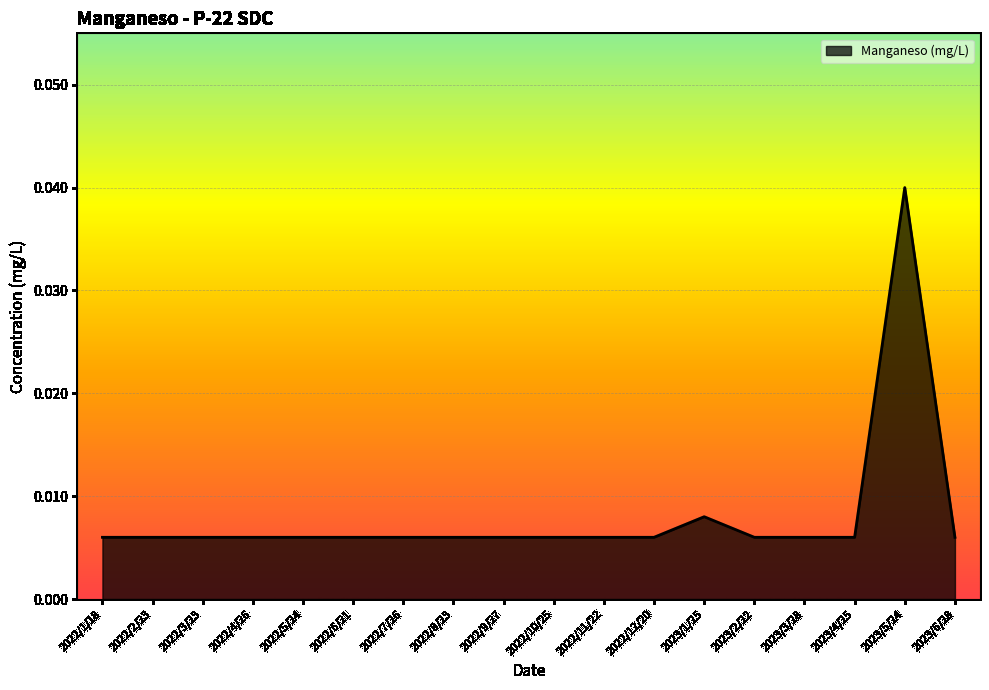

At which category does the chart reach its peak across all series?

2023/5/24